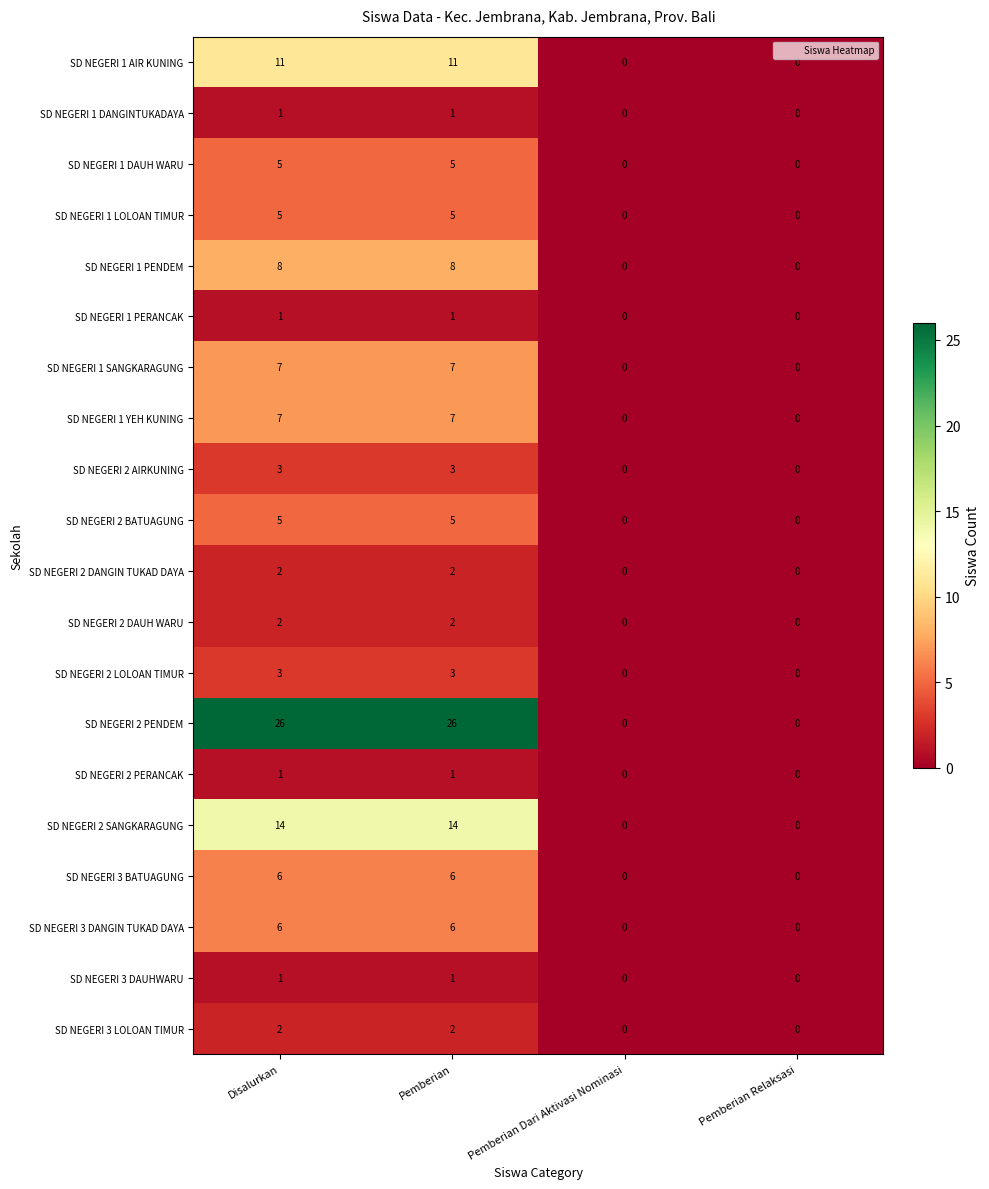

What is the total value across all series at Pemberian?

116